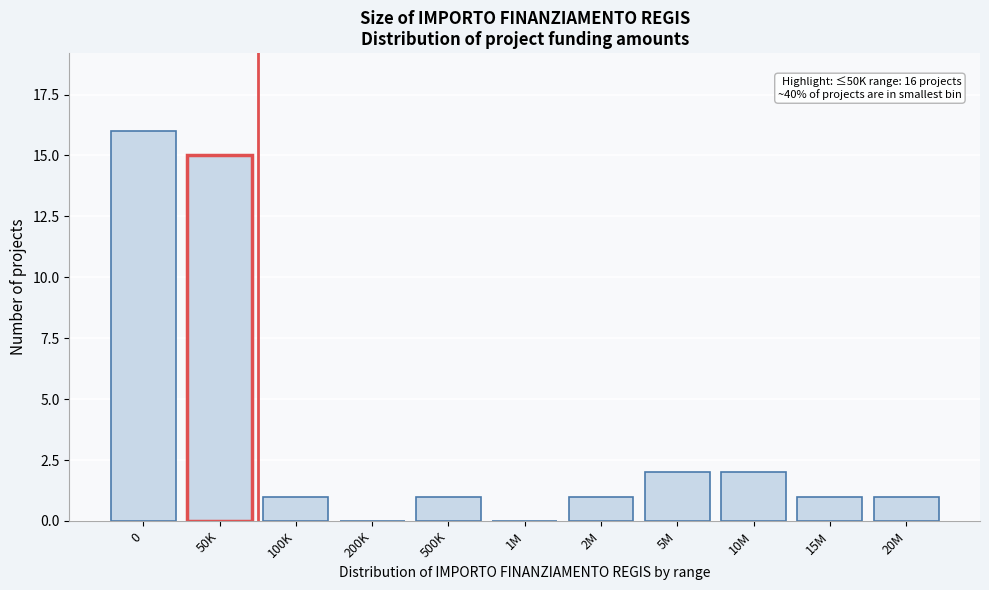

Reading right to left, what are all the values shown in this chart?

20M=1	15M=1	10M=2	5M=2	2M=1	1M=0	500K=1	200K=0	100K=1	50K=15	0=16